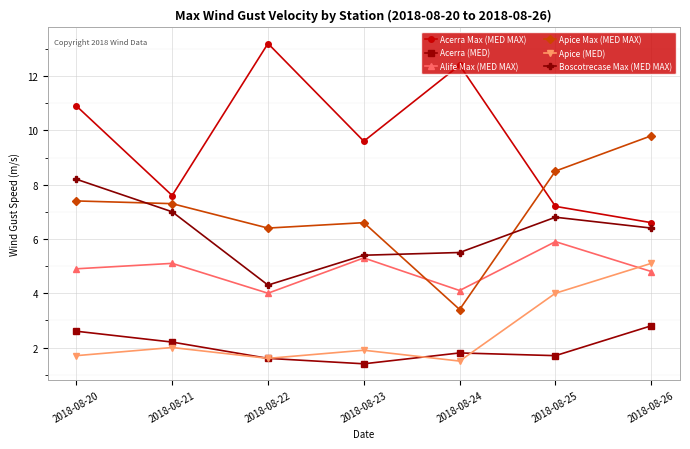

True or false: Acerra Max (MED MAX) and Apice (MED) cross at least once.

False